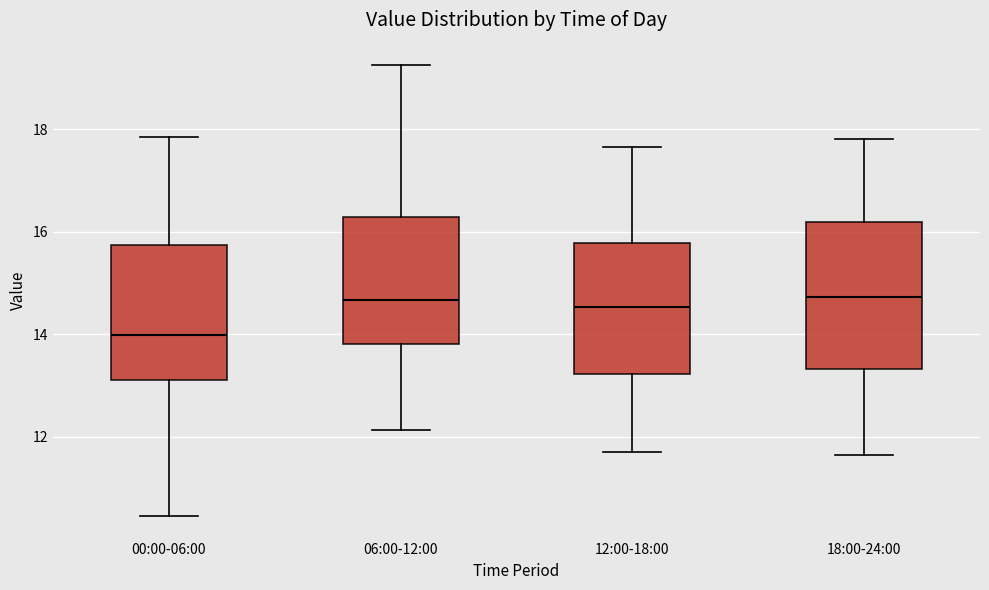

Which box has the lowest median line?

00:00-06:00